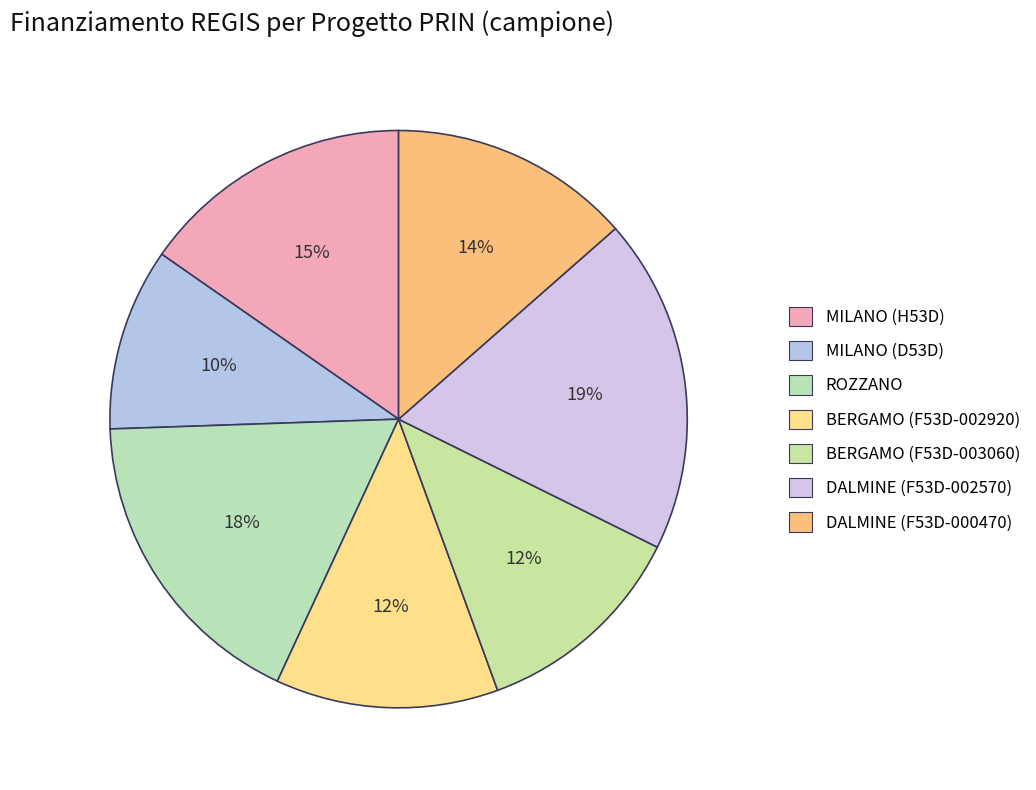

How many slices are in this pie chart?

7